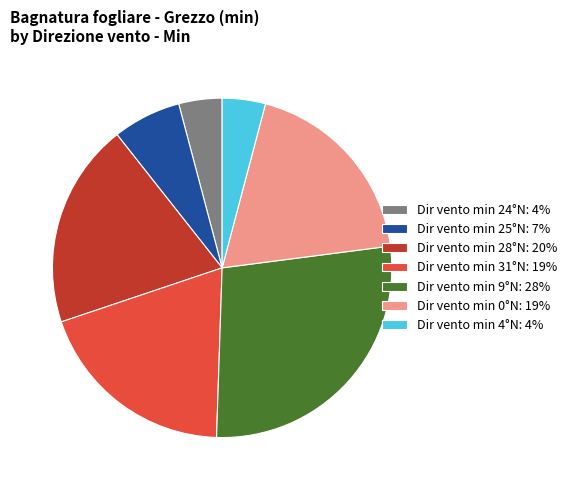

Does Dir vento min 9°N: 28% account for over 50% of the chart?

No